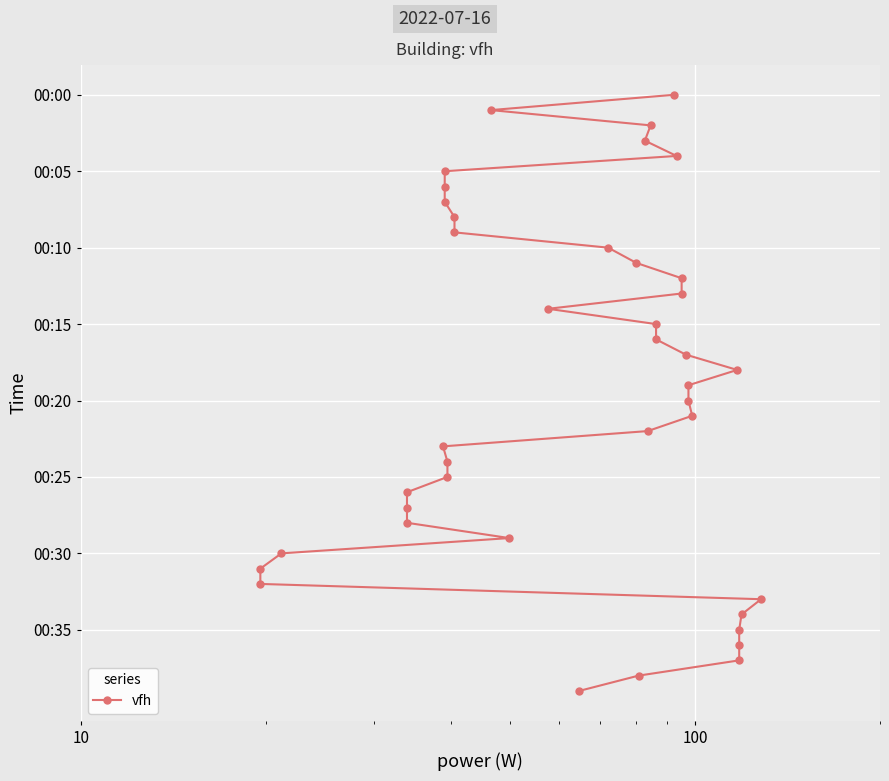

The chart shows a value of 2 at 1000. True or false?

False